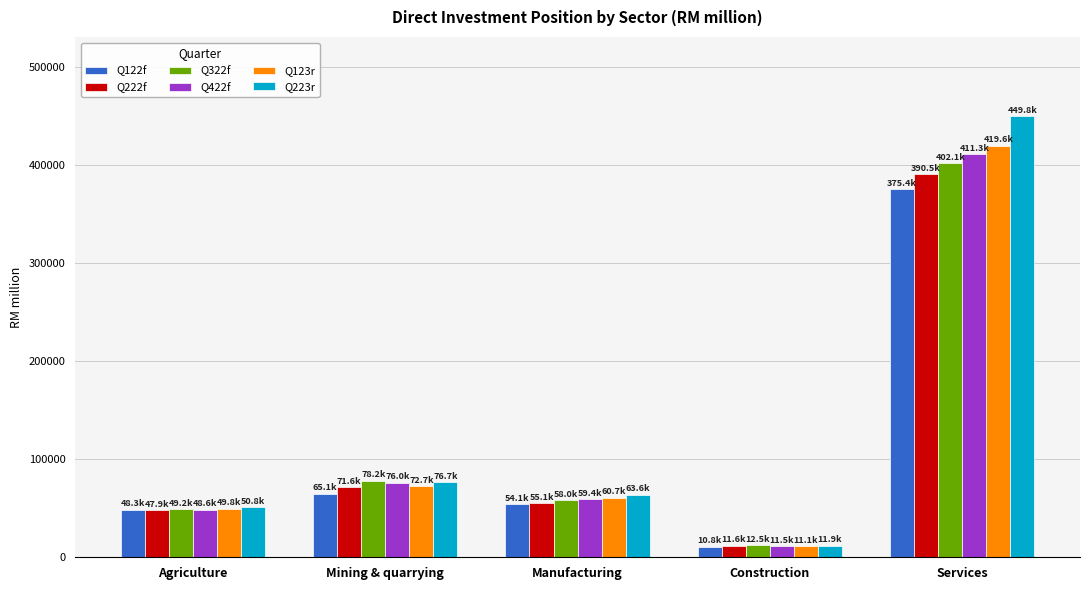

How many bars are there in each group?

6